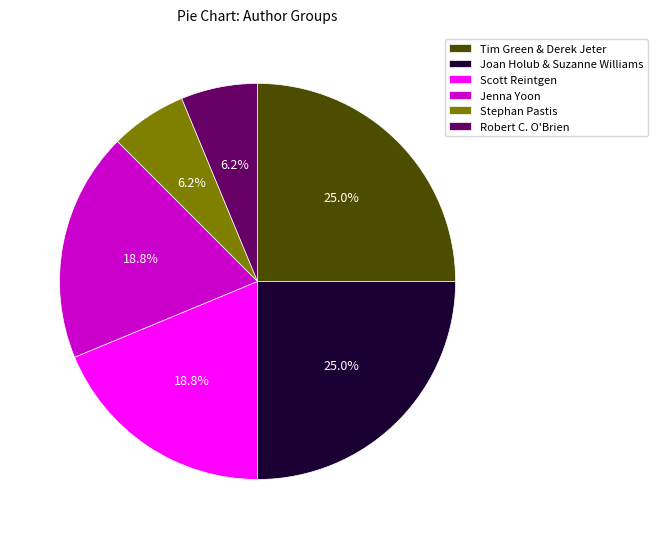

Combined, do Tim Green & Derek Jeter and Robert C. O'Brien account for over 50%?

No